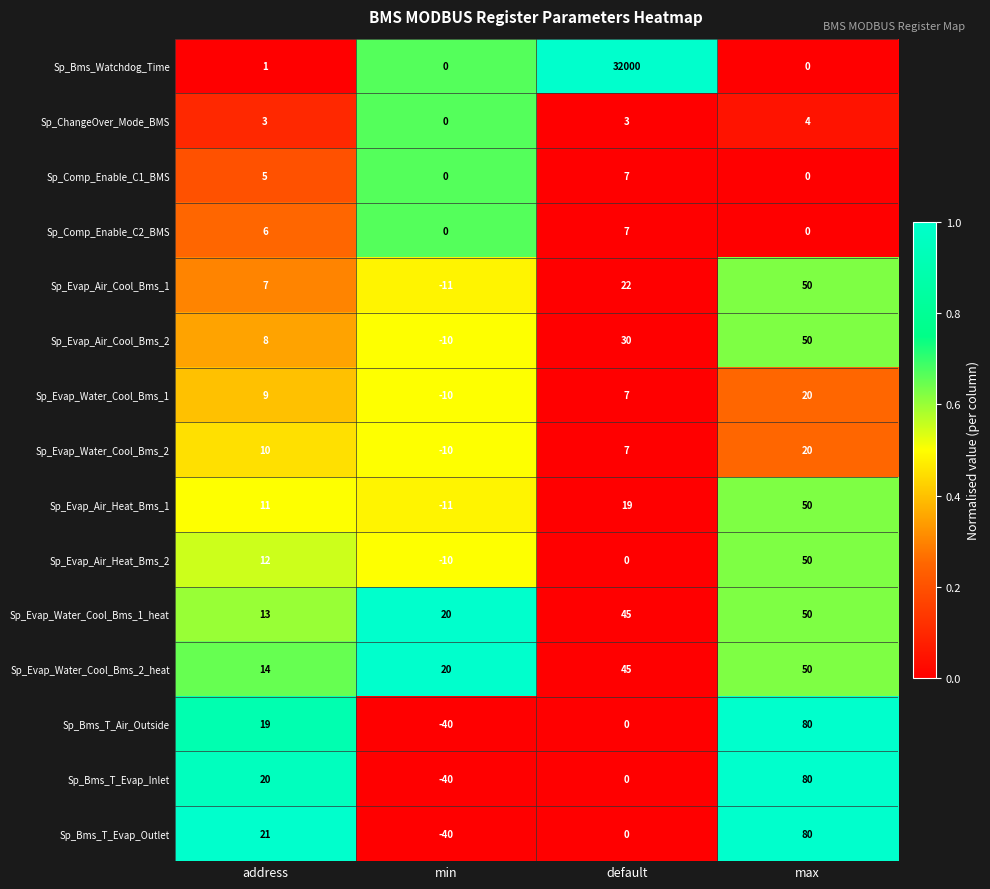

What is the maximum value for Sp_Bms_T_Air_Outside?

80